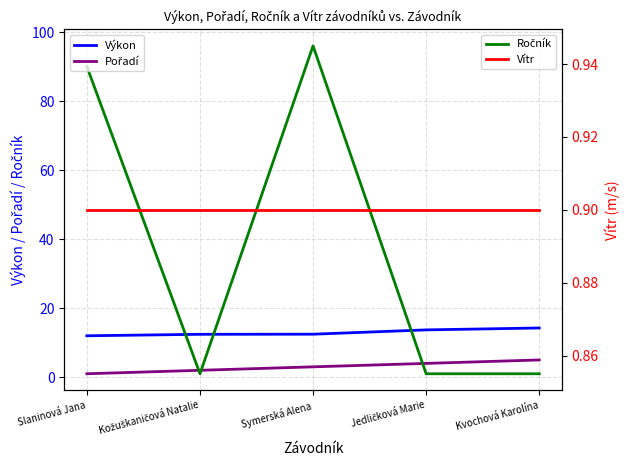

True or false: Ročník has a value of 90.0 at Slaninová Jana.

True